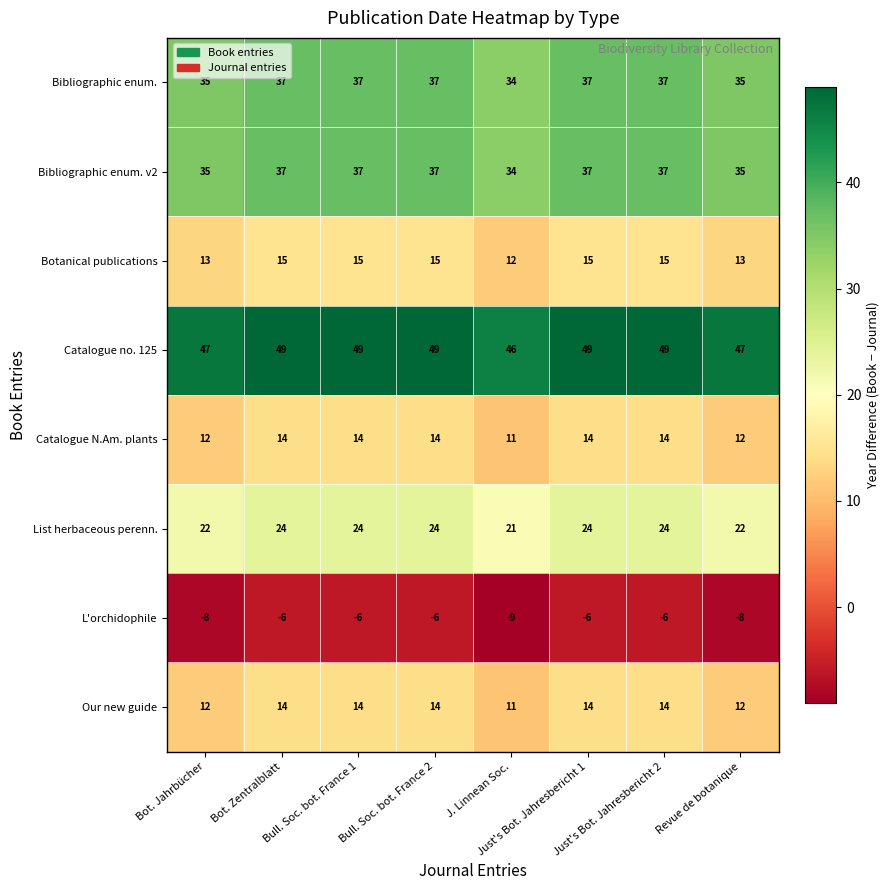

What is the maximum value for List herbaceous perenn.?

24